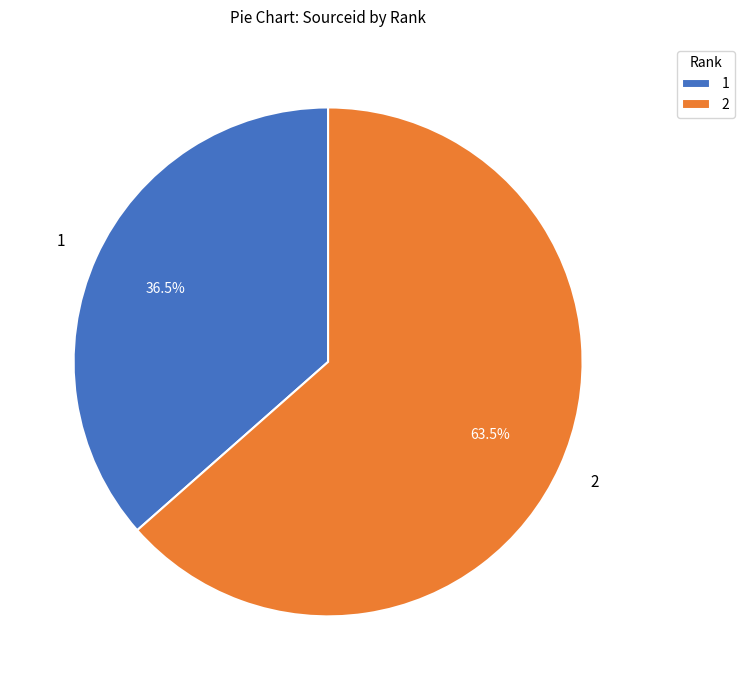

Which slice is the largest?

2